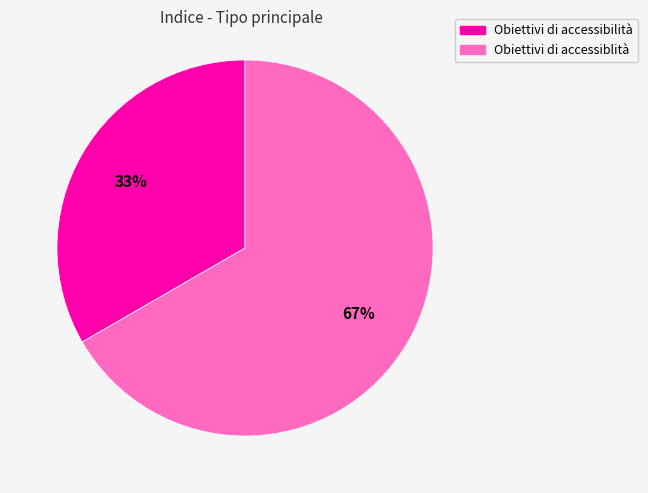

To the nearest percent, what portion does Obiettivi di accessiblità represent?

67%